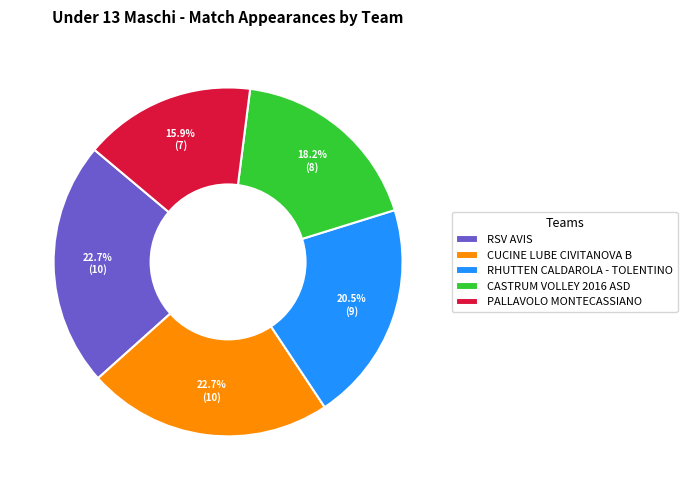

To the nearest percent, what is the difference between the RHUTTEN CALDAROLA - TOLENTINO and CUCINE LUBE CIVITANOVA B slice percentages?

2%